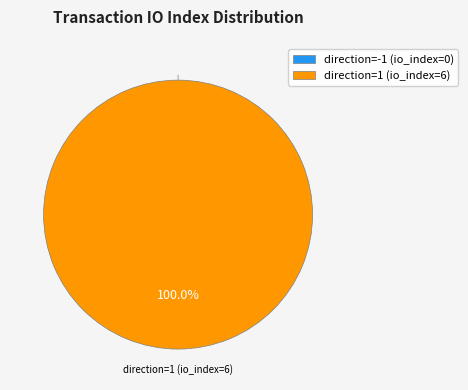

Which category has the biggest portion of the pie?

direction=1 (io_index=6)